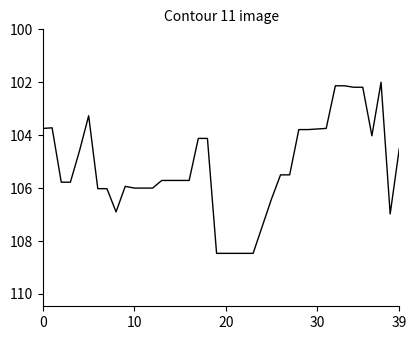

What is the difference between the maximum and minimum values?

6.5